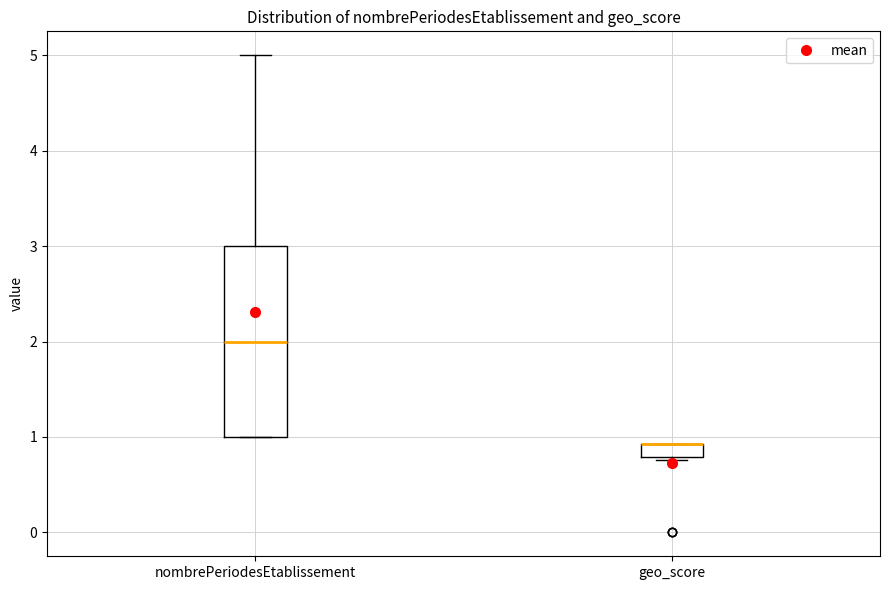

Which box is the tallest, from its lower edge to its upper edge?

nombrePeriodesEtablissement